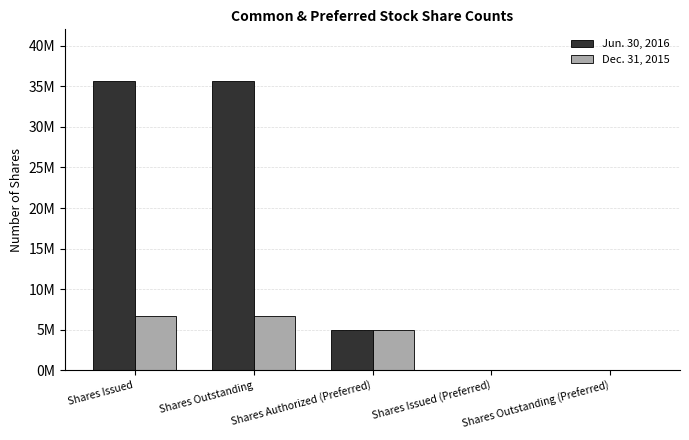

What are all the series names shown in the legend?

Jun. 30, 2016, Dec. 31, 2015